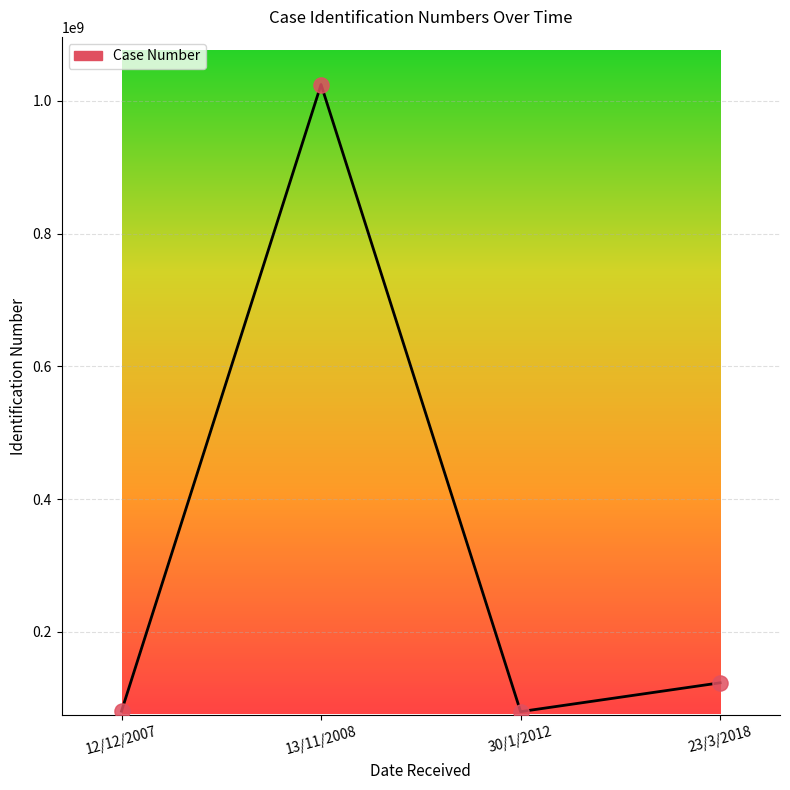

Approximately how many times larger is the value at 23/3/2018 compared to 30/1/2012?

1.5